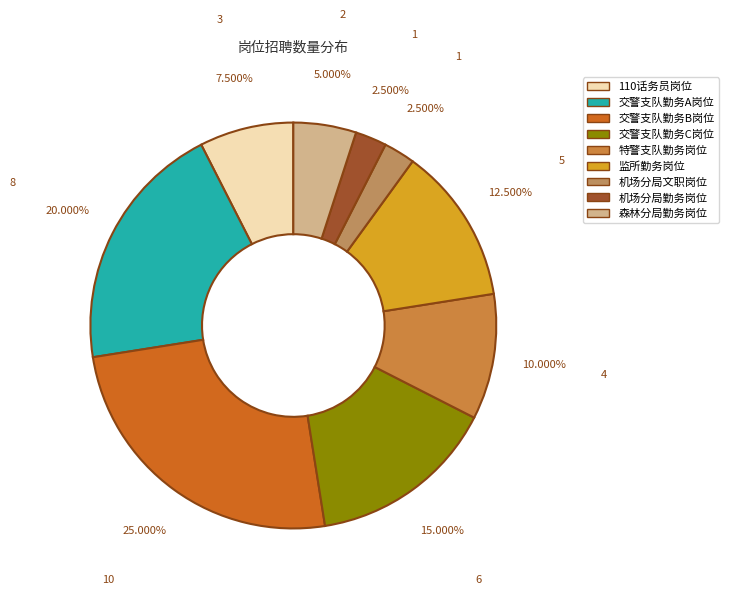

To the nearest percent, what percentage of the pie is 交警支队勤务B岗位?

25%